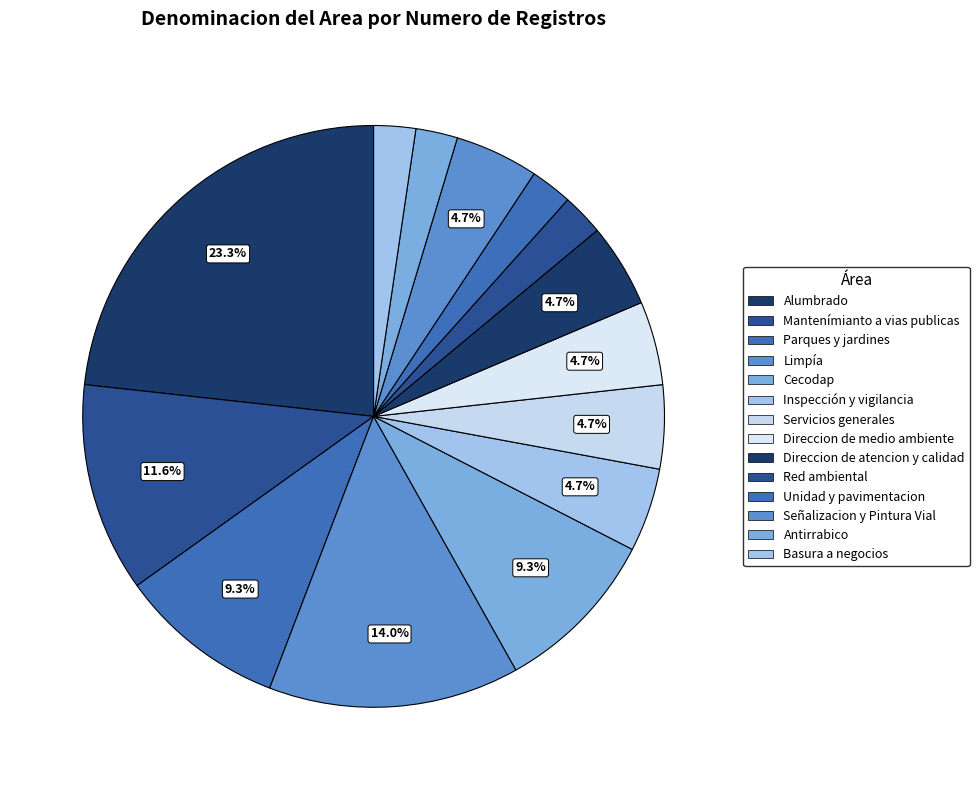

To the nearest percent, what portion does Mantenímianto a vias publicas represent?

12%